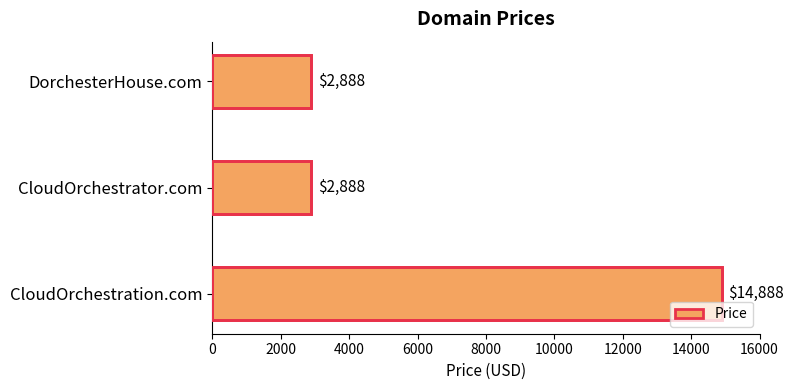

What is the sum of all values?

20664